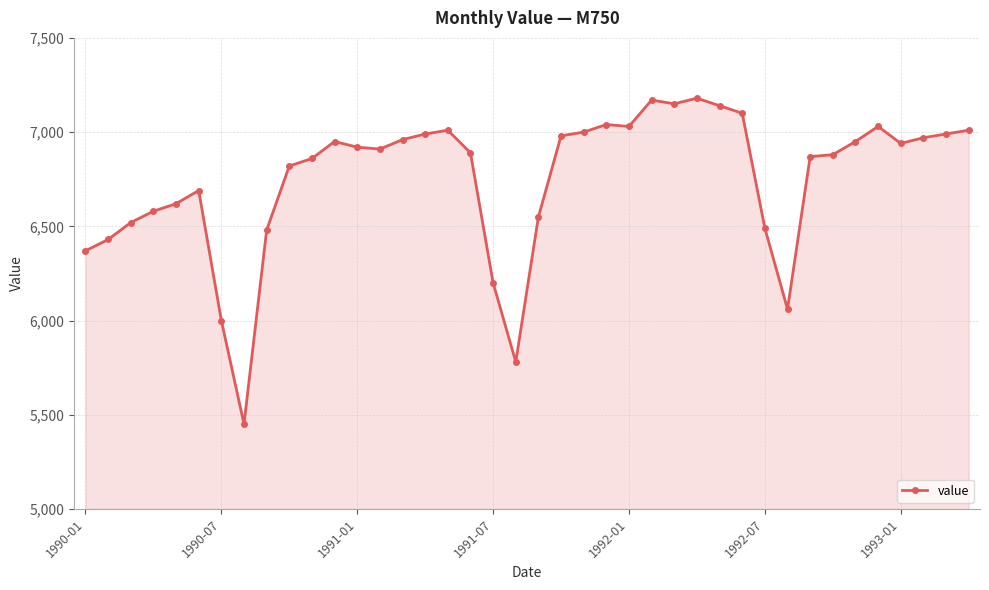

What is the sum of all values?

269960